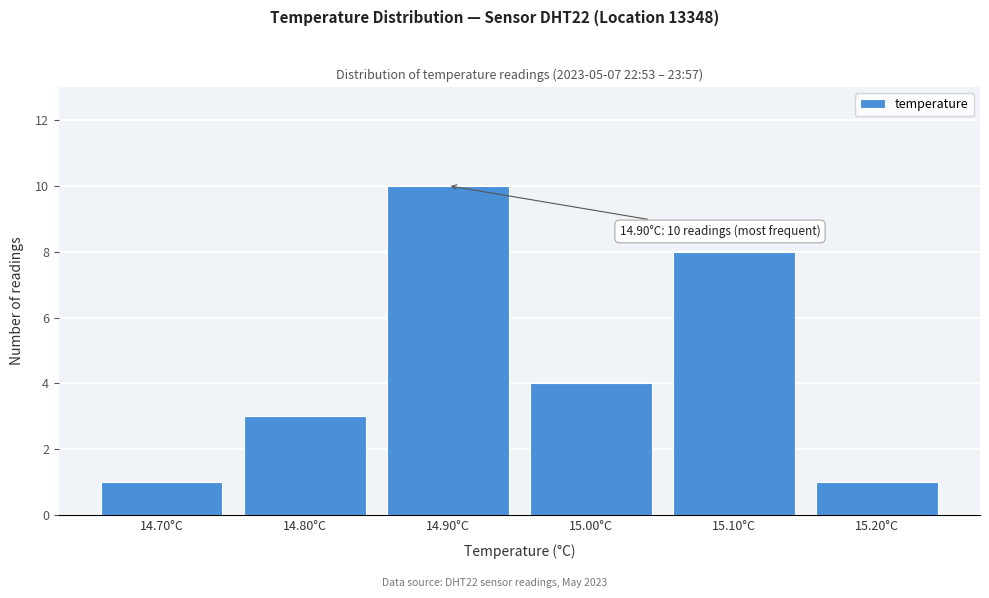

Over which range of the x-axis is the bar tallest?

14.85 to 14.95